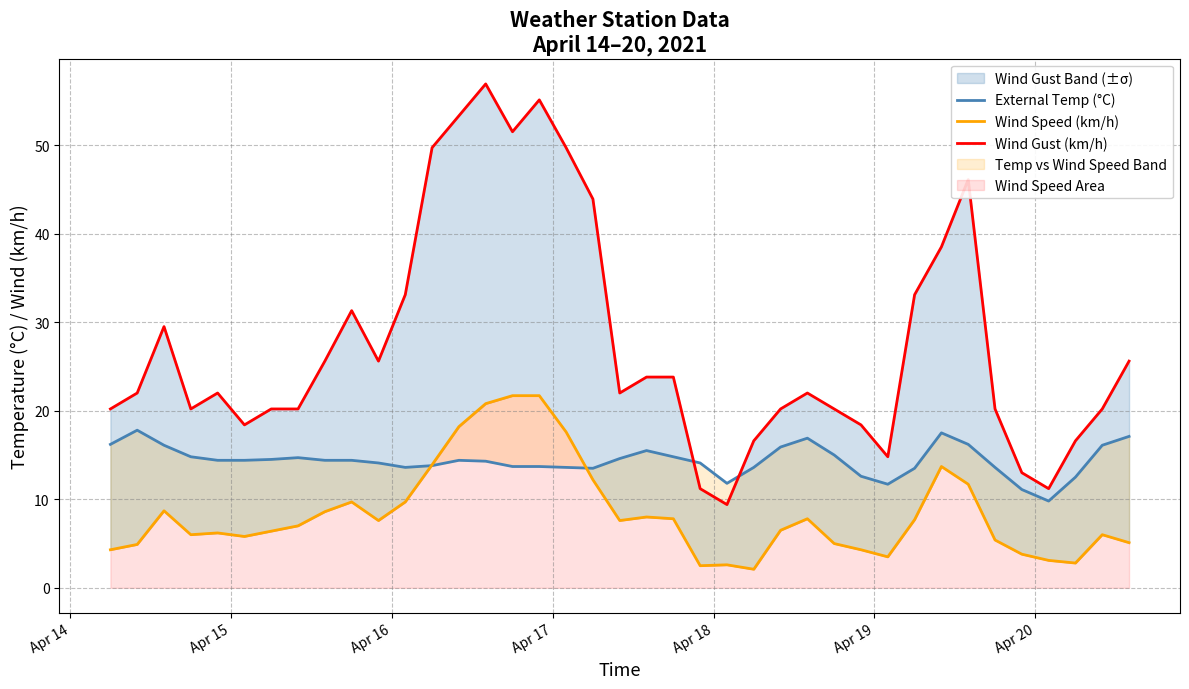

Which series has the largest range (max minus min)?

Wind Gust (km/h)